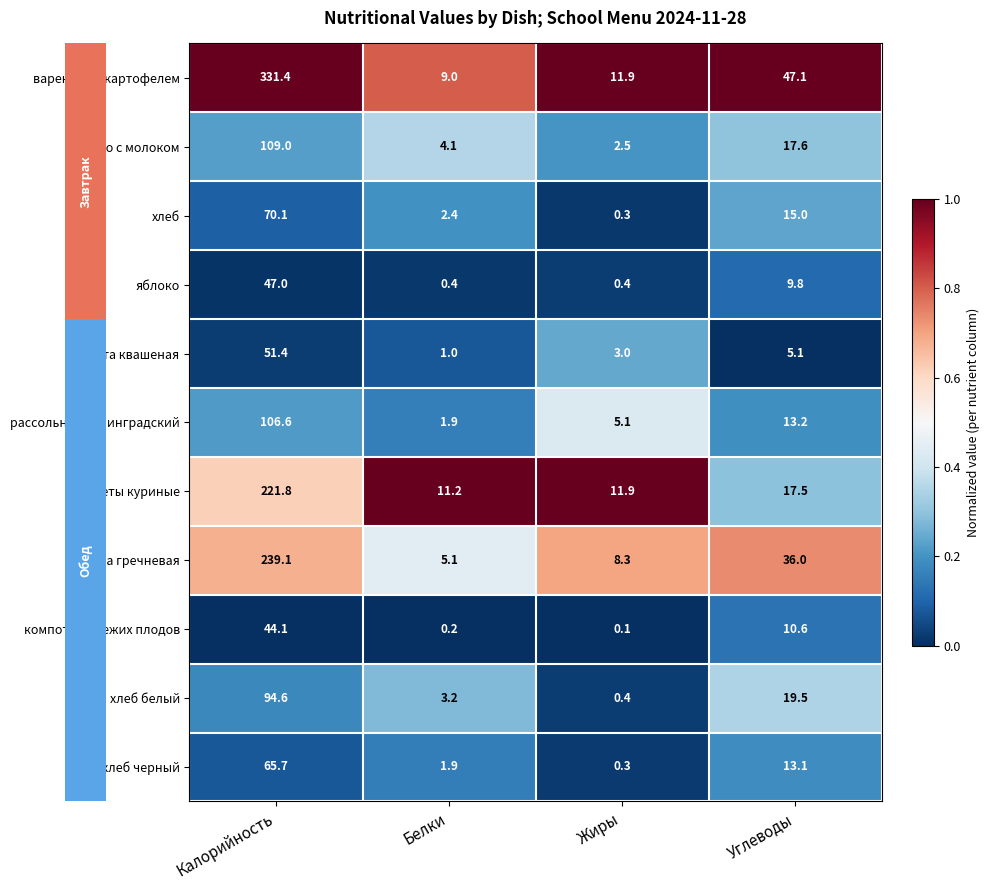

Is it true that капуста квашеная equals 1.0 at Жиры?

False